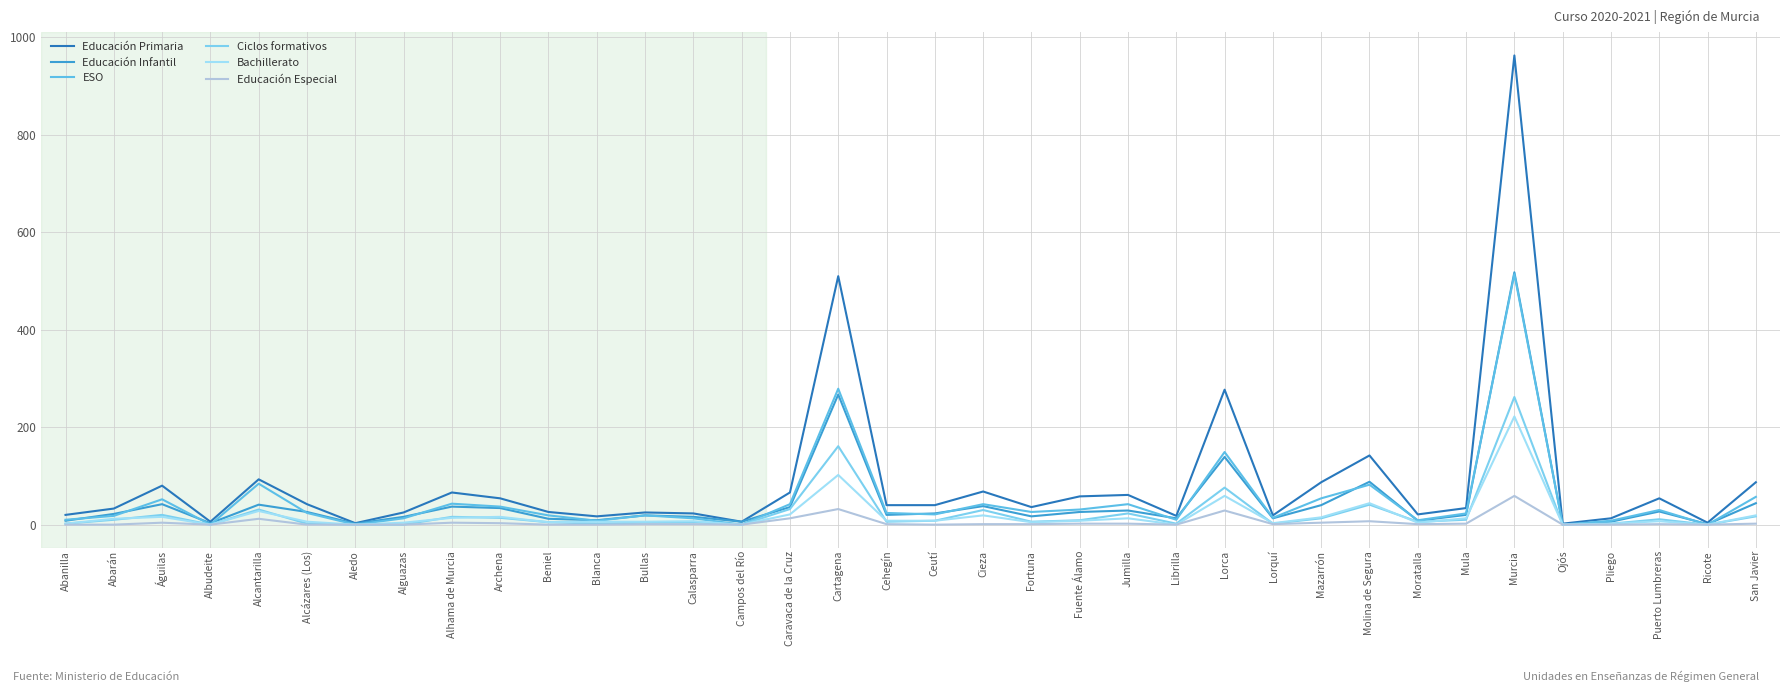

Reading left to right, list all the values displayed in this chart.

Educación Primaria: 20	33	80	6	93	42	3	25	66	54	26	17	25	23	6	66	510	40	40	68	36	58	61	18	277	19	87	142	21	34	963	2	13	54	4	87
Educación Infantil: 8	22	42	3	41	26	2	16	37	34	12	9	19	16	6	36	267	20	23	38	17	26	29	13	139	13	40	88	8	20	518	0	6	27	1	44
ESO: 10	18	52	0	84	24	0	13	43	37	19	8	19	13	0	42	279	24	21	42	26	31	42	10	149	14	54	82	9	23	514	0	8	30	0	57
Ciclos formativos: 2	10	20	0	31	2	0	0	16	14	5	2	4	5	0	32	161	6	8	30	6	9	23	2	76	2	13	41	6	10	262	0	2	11	0	17
Bachillerato: 2	12	16	0	28	6	0	4	14	16	5	6	6	7	0	21	102	8	8	19	5	8	13	0	59	3	15	44	4	13	222	0	2	7	0	19
Educación Especial: 0	0	4	0	12	0	0	0	4	3	0	0	1	1	0	13	32	1	0	1	1	2	2	0	29	1	4	7	1	2	59	0	0	1	0	2